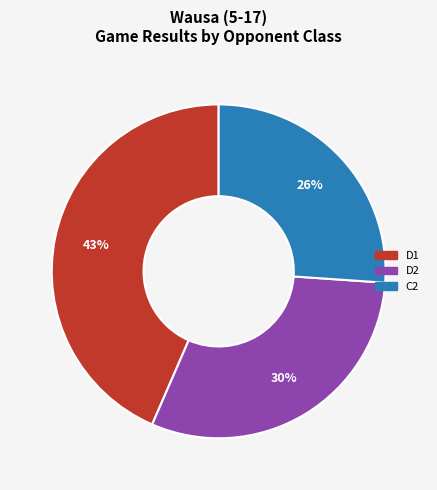

Is there any slice that represents more than half of the pie?

No